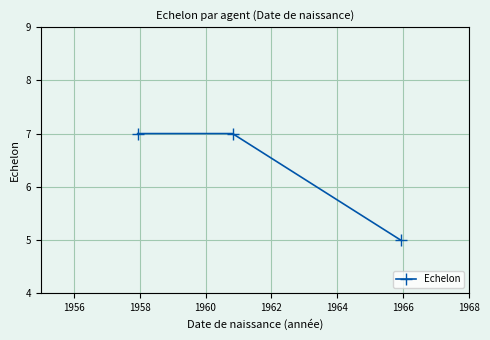

What is the sum of all values?

19